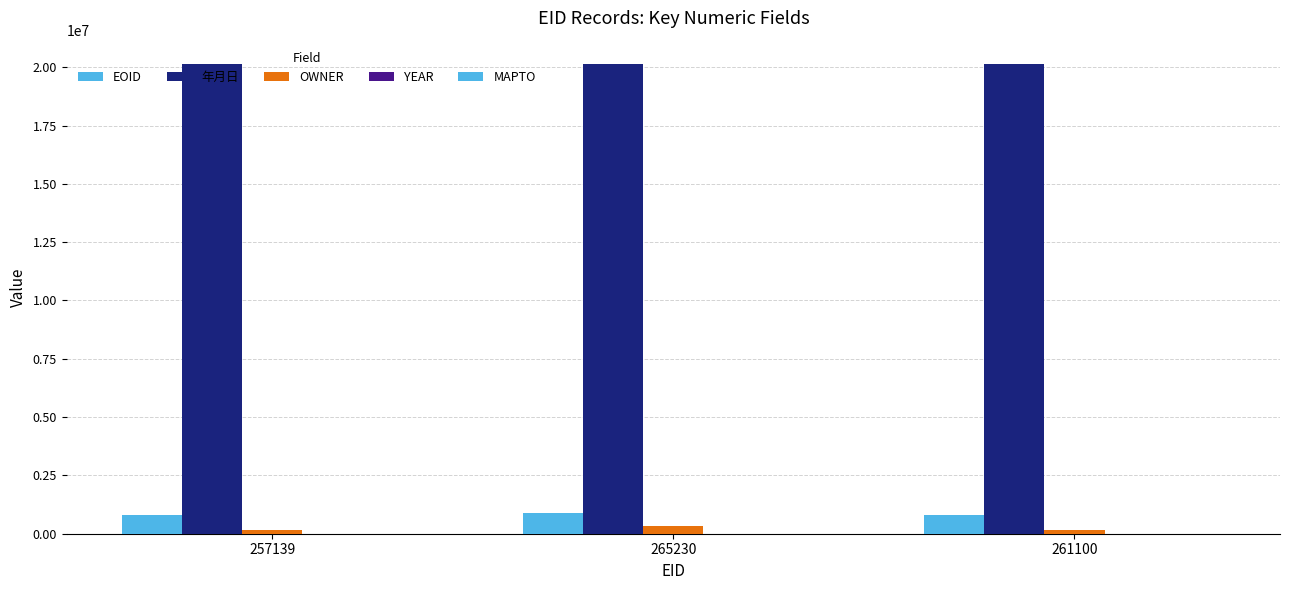

Are the bars horizontal?

No